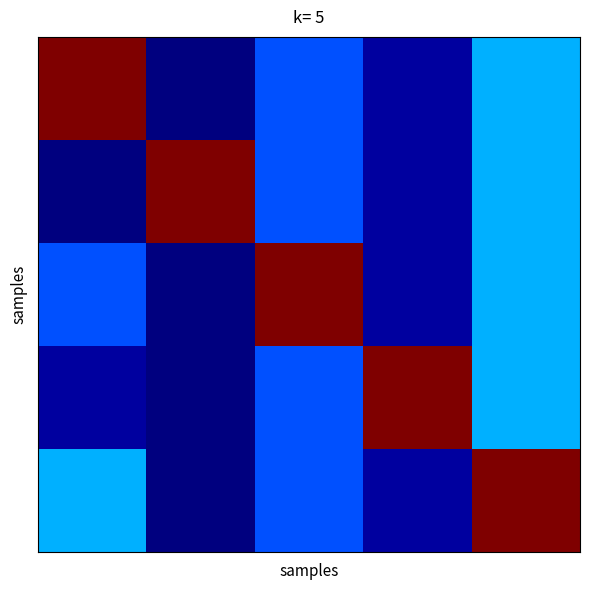

How many series are shown in this chart?

5